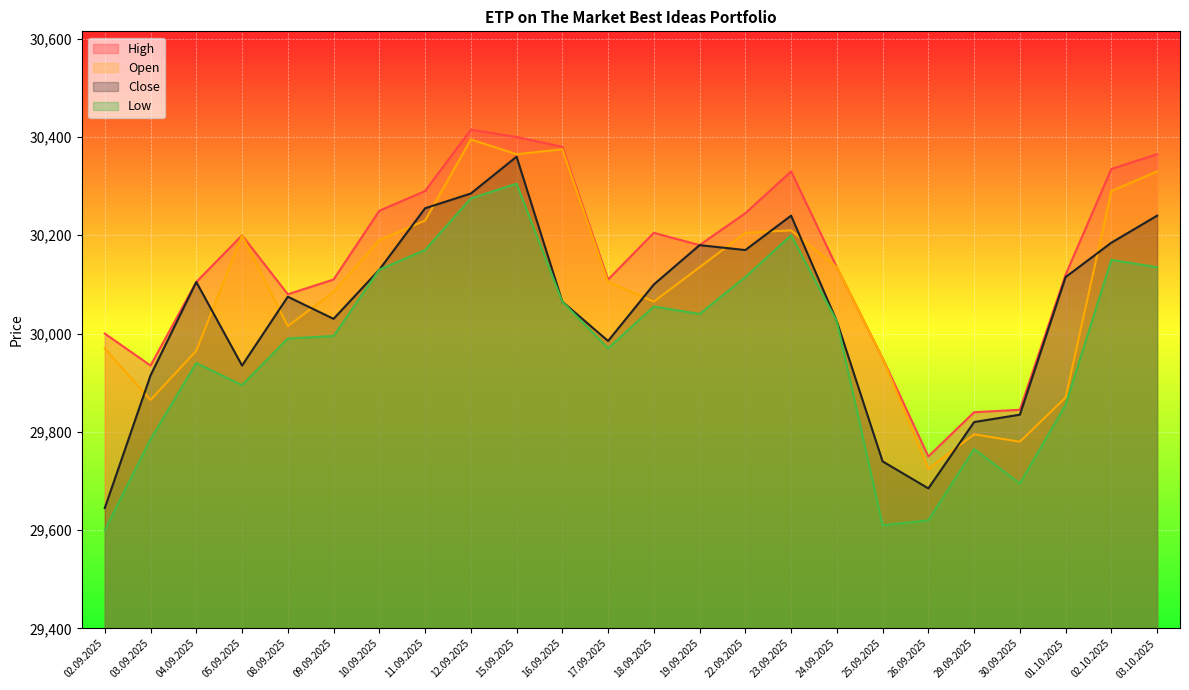

True or false: Open has more than 0 interior local peaks.

True